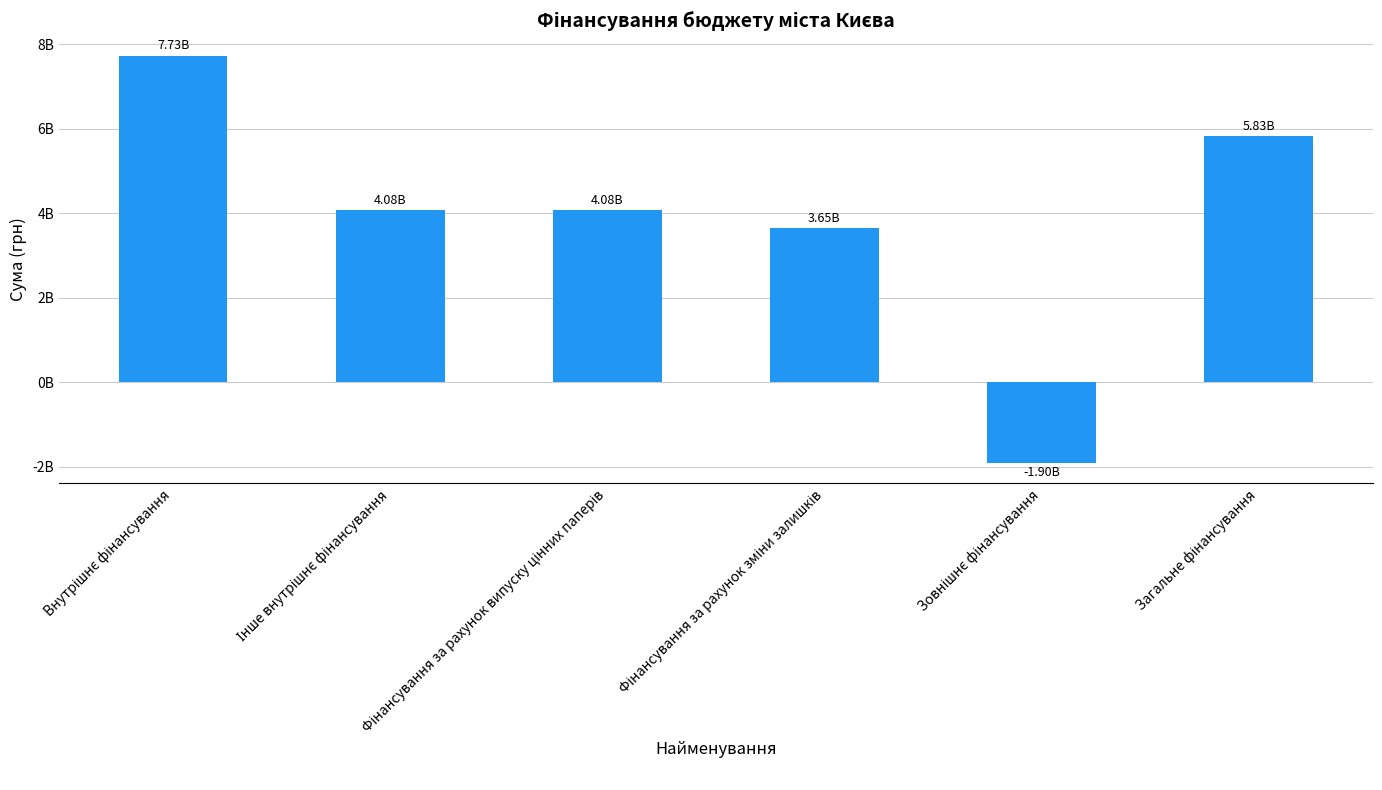

Does the chart contain any negative values?

Yes